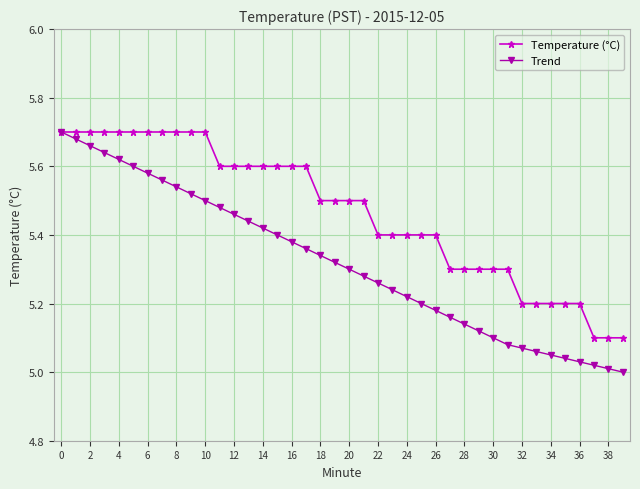

What are all the series names shown in the legend?

Temperature (°C), Trend